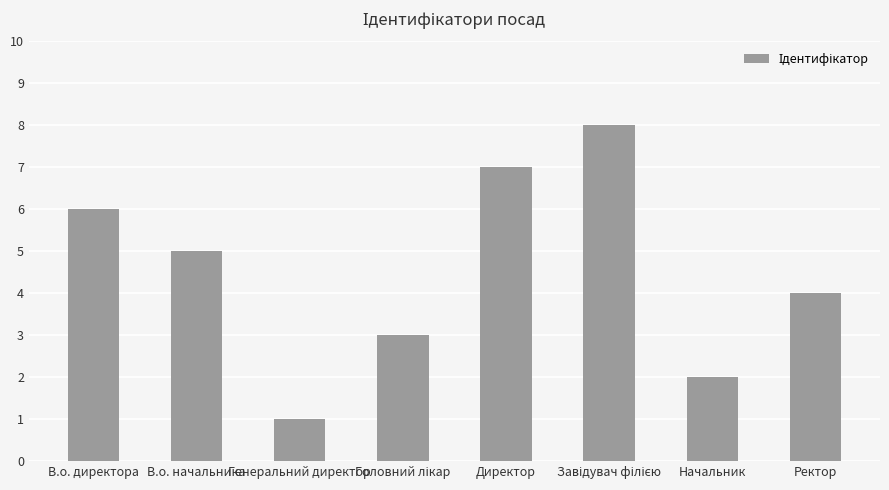

Is it true that the value at Генеральний директор is 1?

True